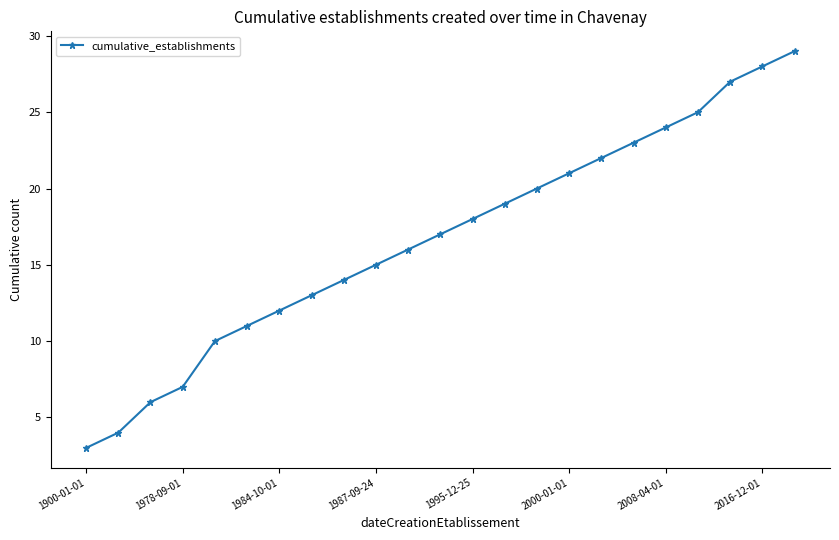

Reading left to right, extract all data points from this chart.

3	4	6	7	10	11	12	13	14	15	16	17	18	19	20	21	22	23	24	25	27	28	29